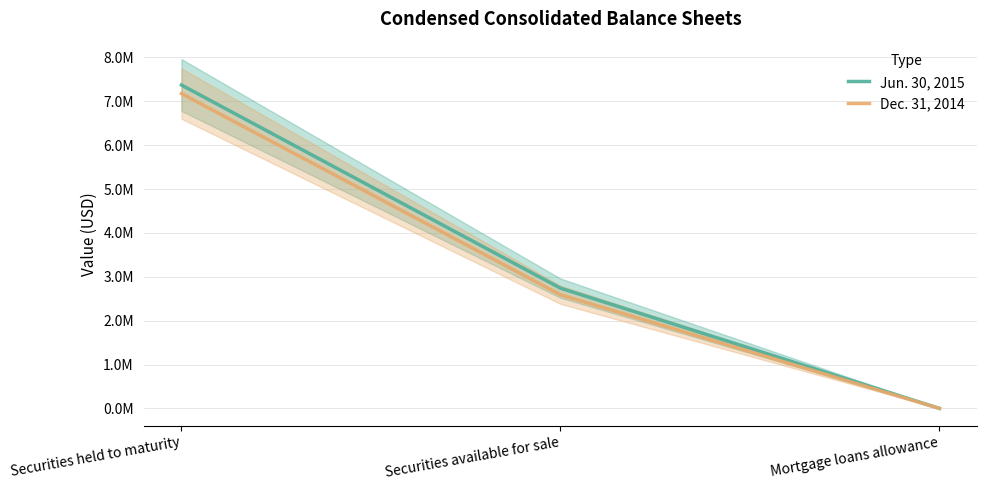

Where is Jun. 30, 2015 nearest to the value 3685623?

Securities available for sale